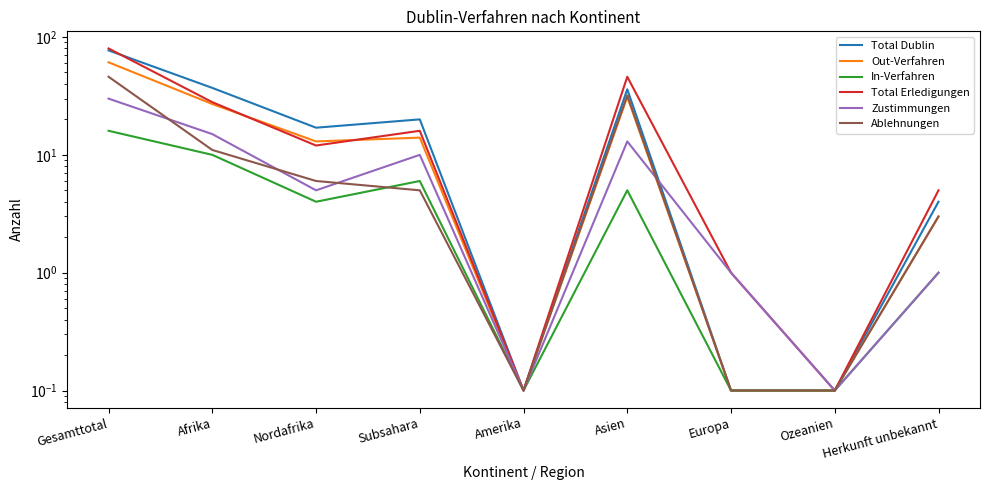

How many values in the Zustimmungen series exceed 5?

4